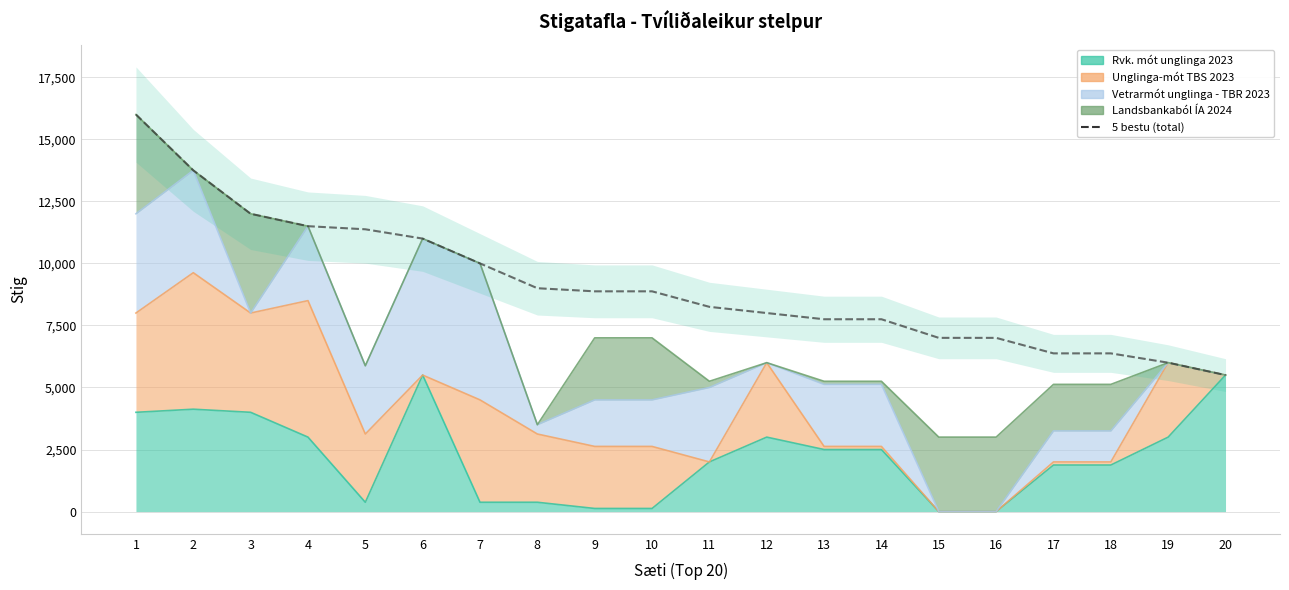

What is the value of the 7th point from the left?

10000